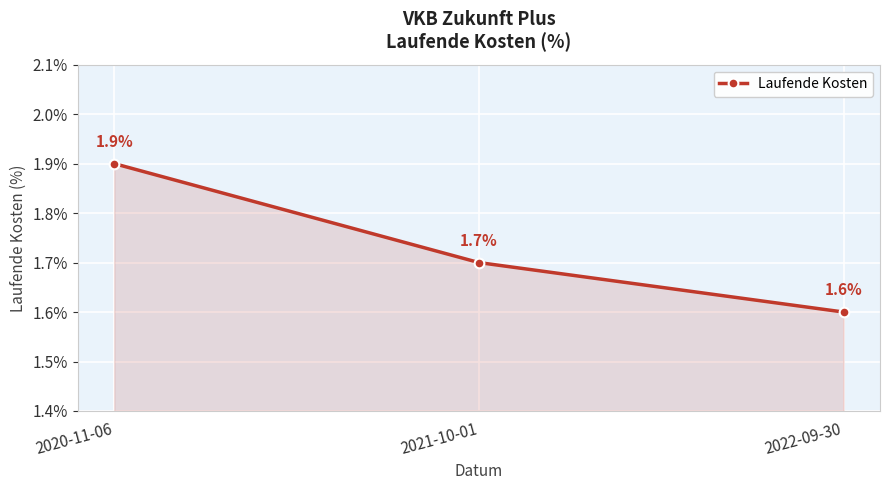

The chart shows a value of 2.8 at 2020-11-06. True or false?

False